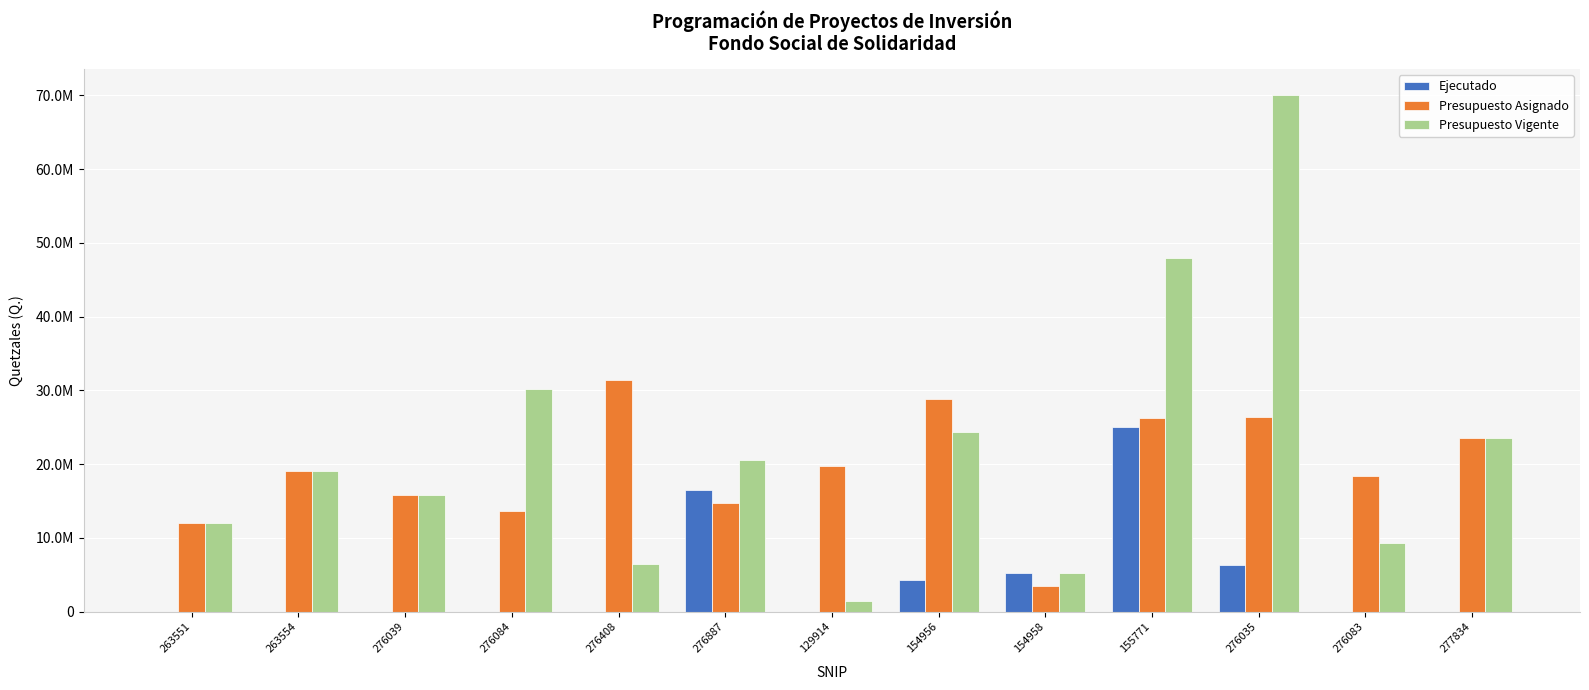

Is it true that Presupuesto Vigente equals 3059952.0 at 154958?

False